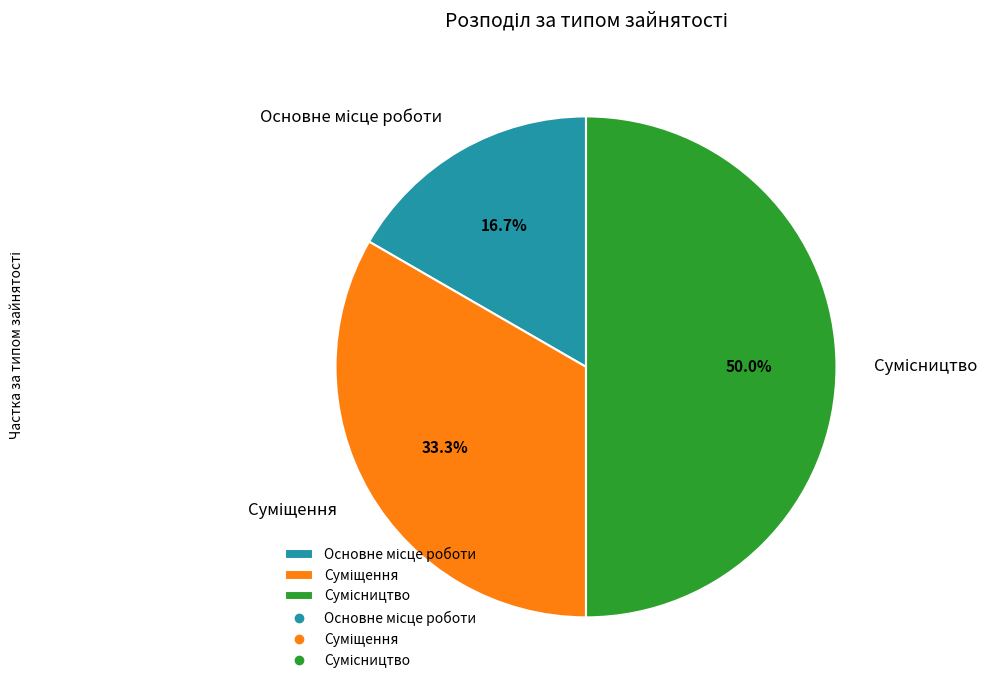

Which has a higher value, Суміщення or Сумісництво?

Сумісництво